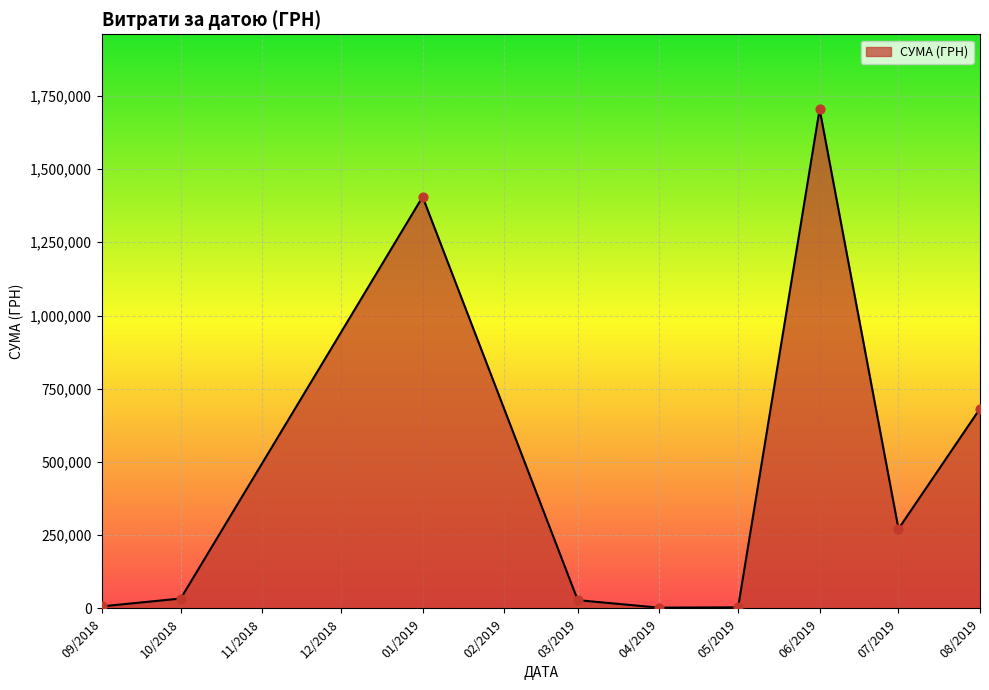

Where is the data nearest to the value 853467?

08/2019